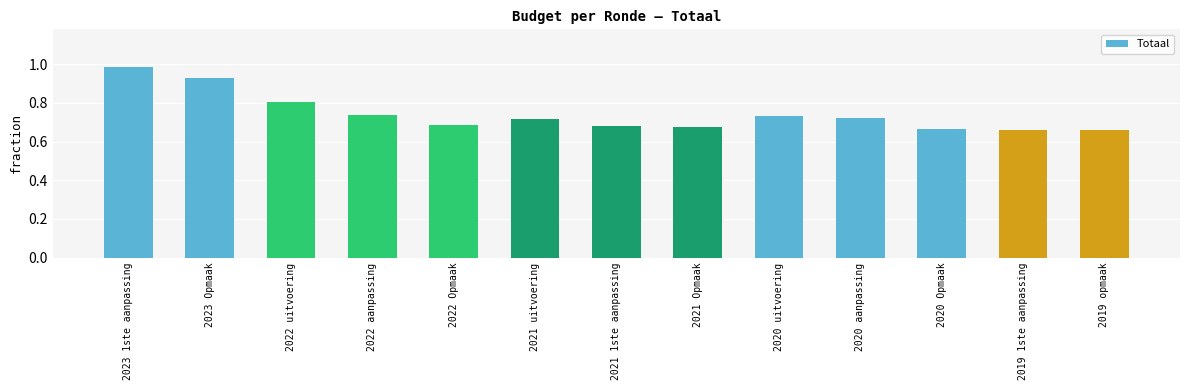

Rank the categories by value from lowest to highest.

2019 1ste aanpassing, 2019 opmaak, 2020 Opmaak, 2021 Opmaak, 2021 1ste aanpassing, 2022 Opmaak, 2021 uitvoering, 2020 aanpassing, 2020 uitvoering, 2022 aanpassing, 2022 uitvoering, 2023 Opmaak, 2023 1ste aanpassing